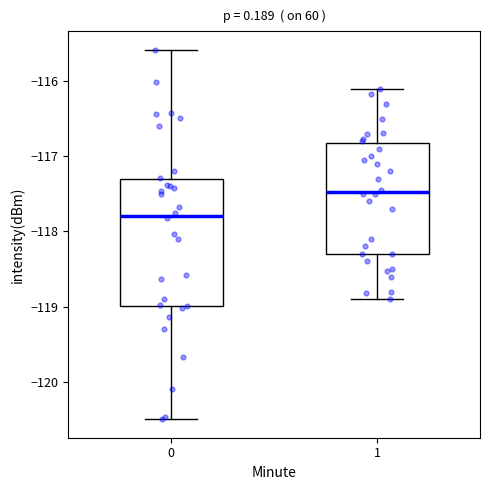

Which box is the tallest, from its lower edge to its upper edge?

0